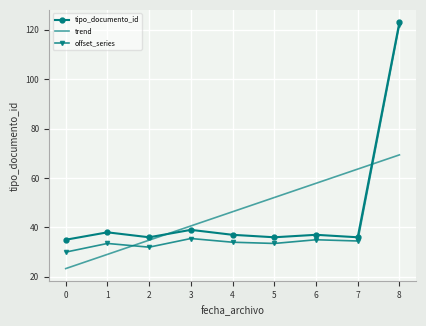

Which series has the widest spread of values?

offset_series